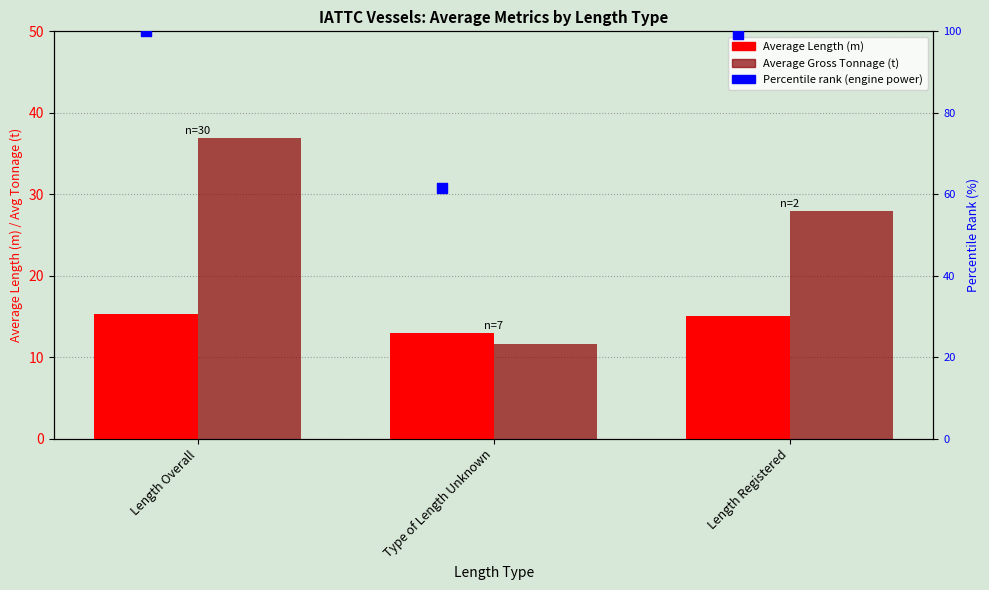

Is the value of Percentile rank (engine power) at Length Overall greater than the value of Average Gross Tonnage (t) at Length Overall?

Yes